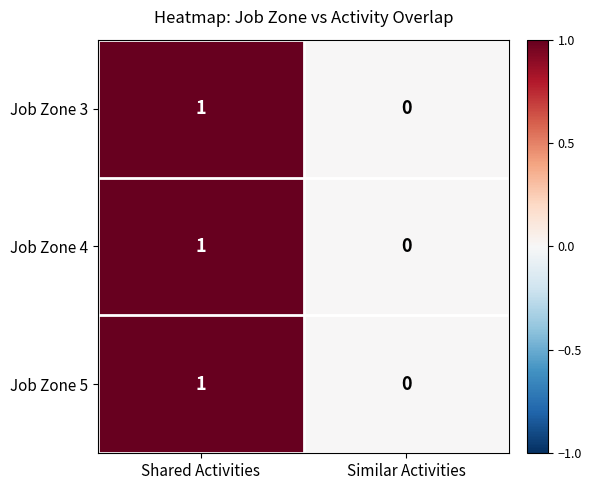

List the labels in order of Job Zone 4 value, largest first.

Shared Activities, Similar Activities